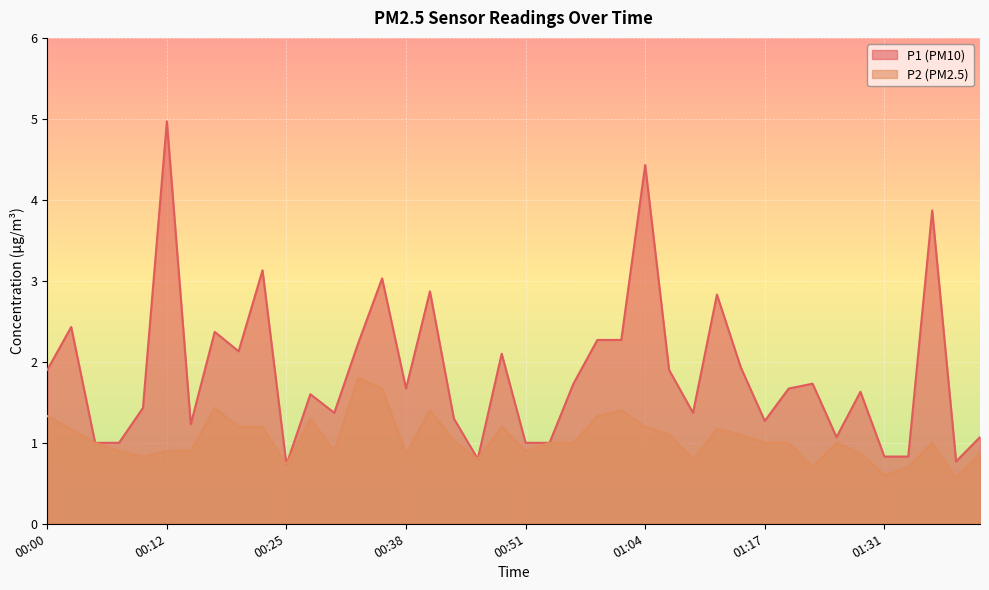

True or false: P1 and P2 intersect in this chart.

False